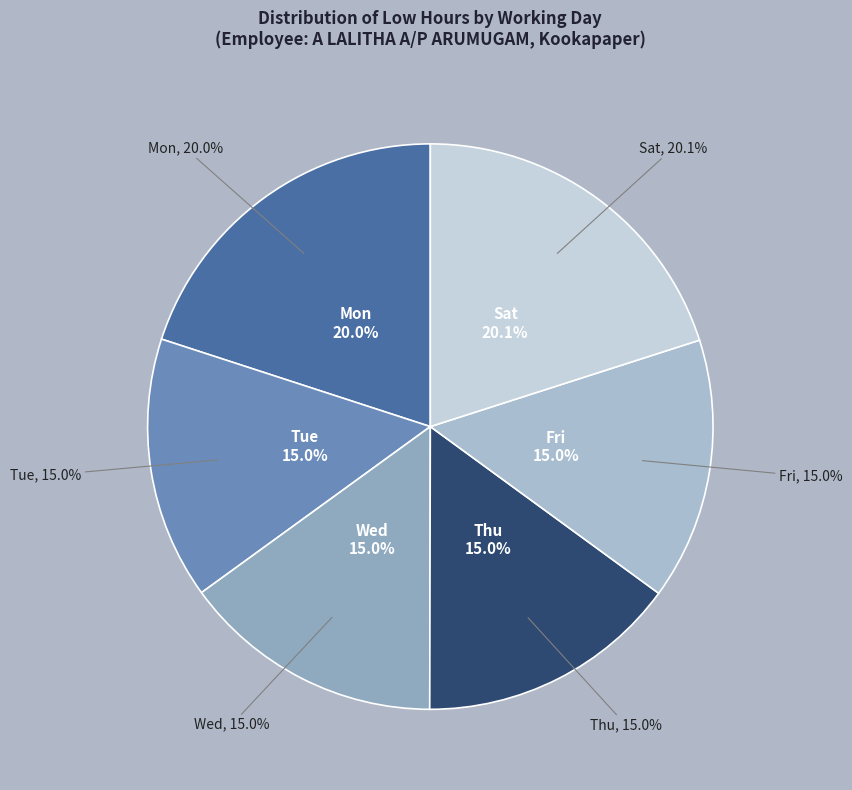

What is the smallest slice in the pie chart?

21-Wed